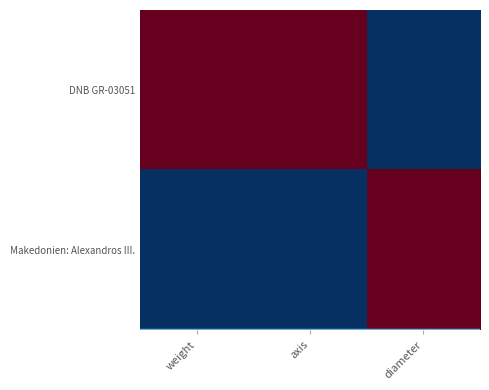

At which category is the sum across all series the highest?

weight